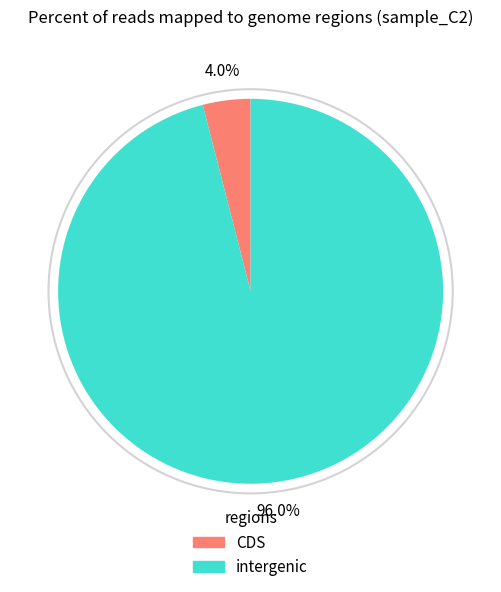

Does CDS account for over 50% of the chart?

No